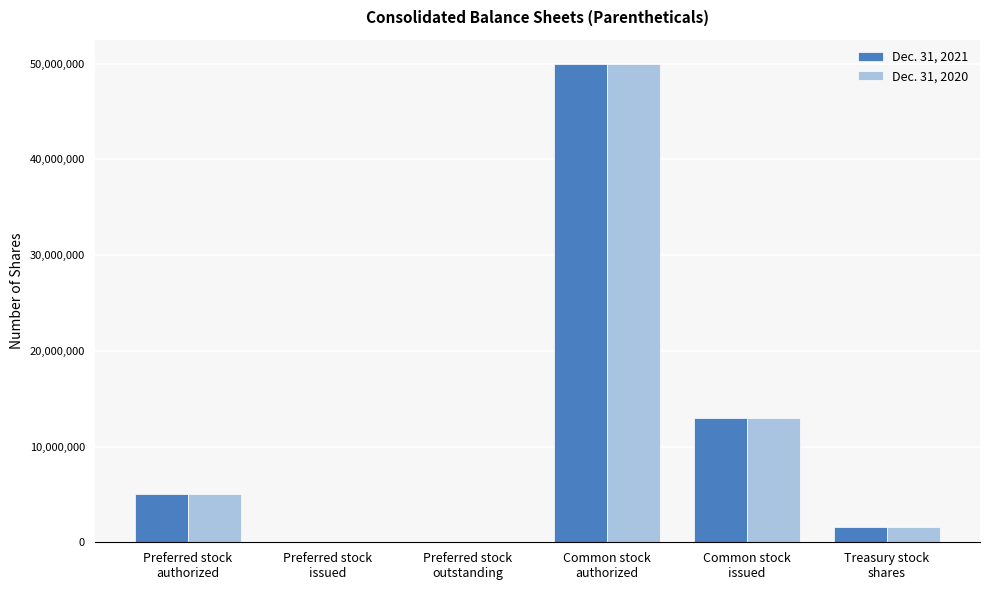

What is the maximum value shown in the chart?

50000000